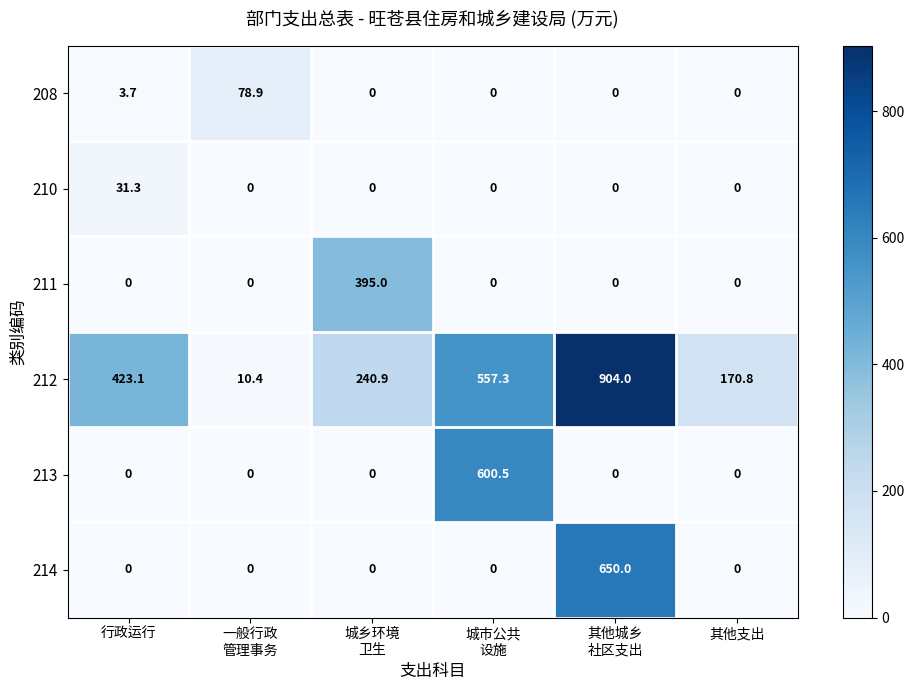

Which series has the largest range (max minus min)?

212